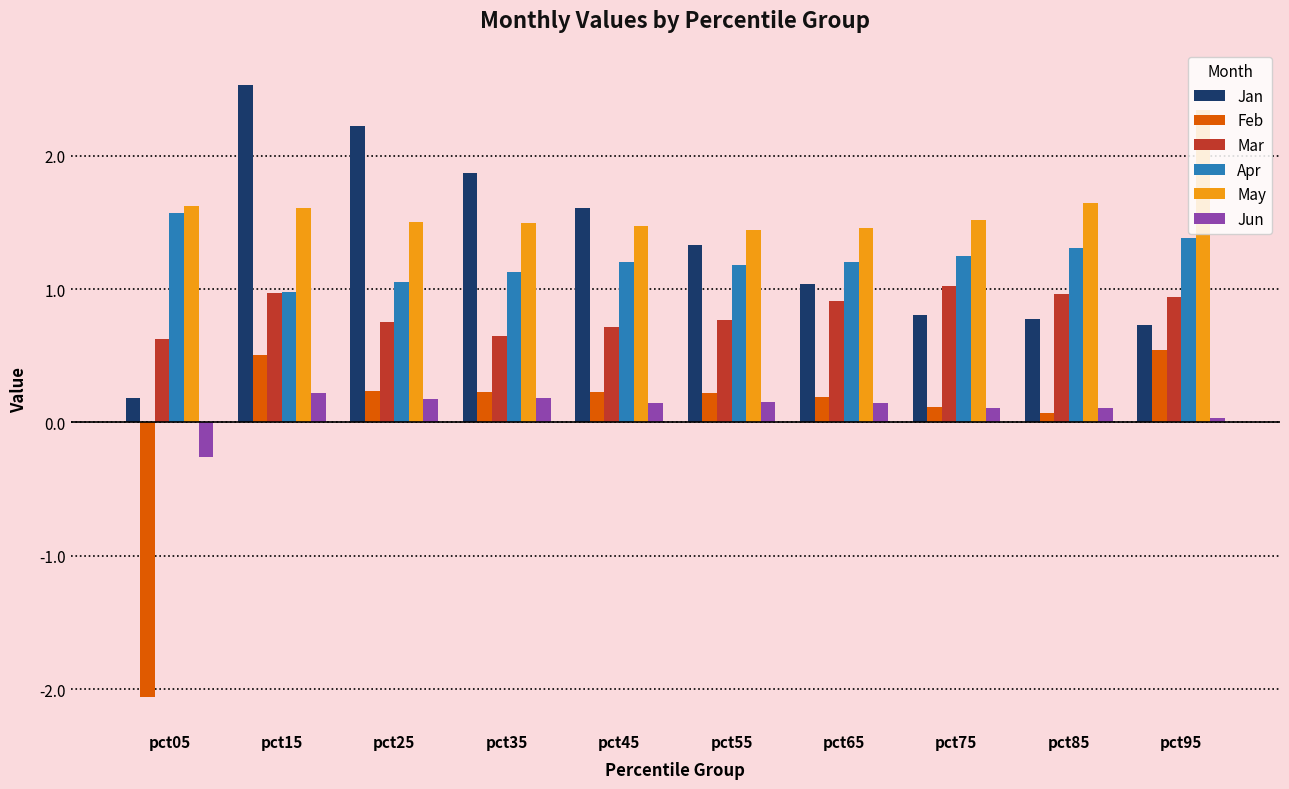

What is the sum of all Jan values?

13.1